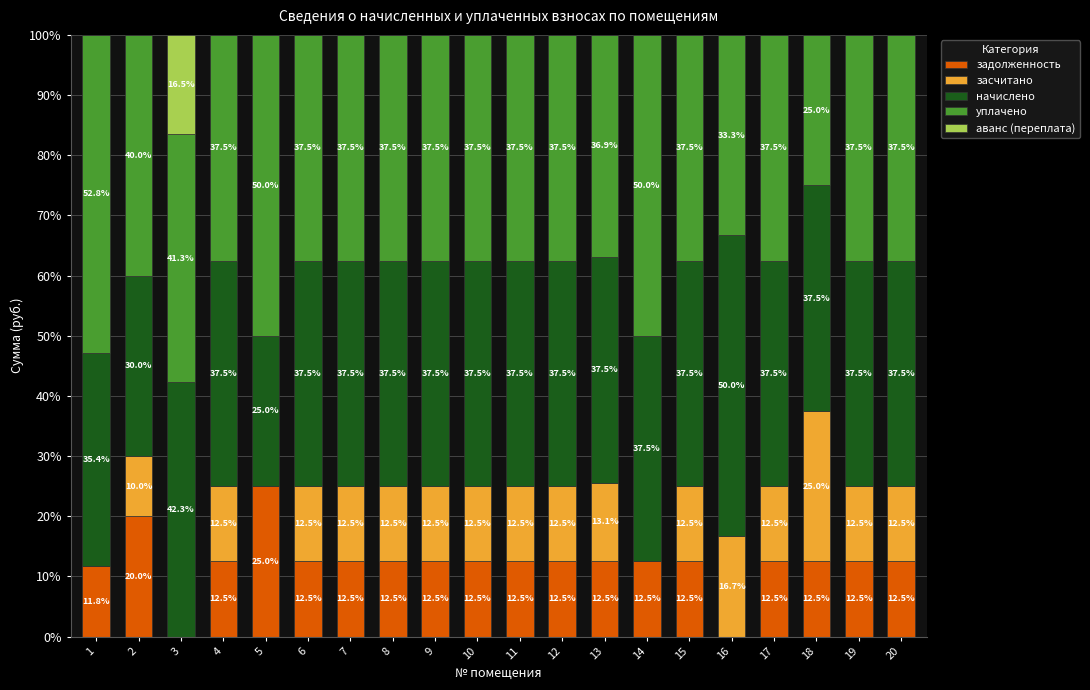

The задолженность series shows 12.5 at 15. True or false?

True